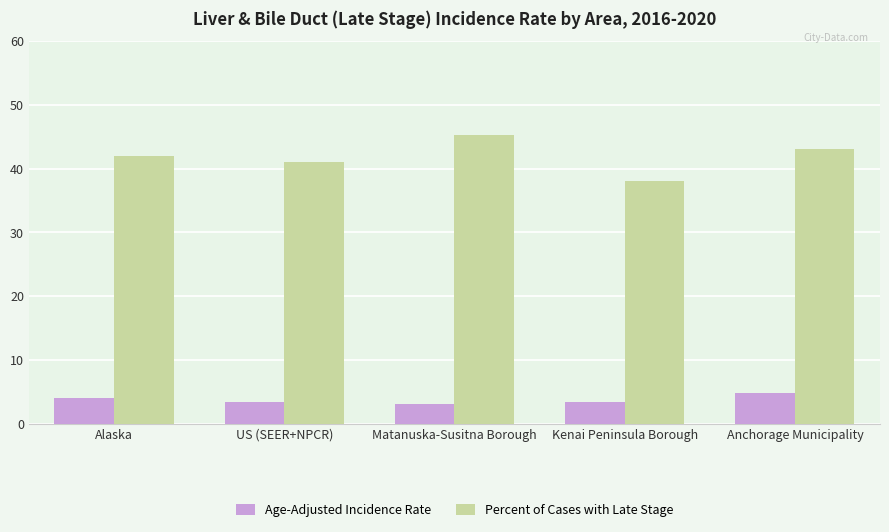

The Age-Adjusted Incidence Rate series shows 6.9 at Anchorage Municipality. True or false?

False